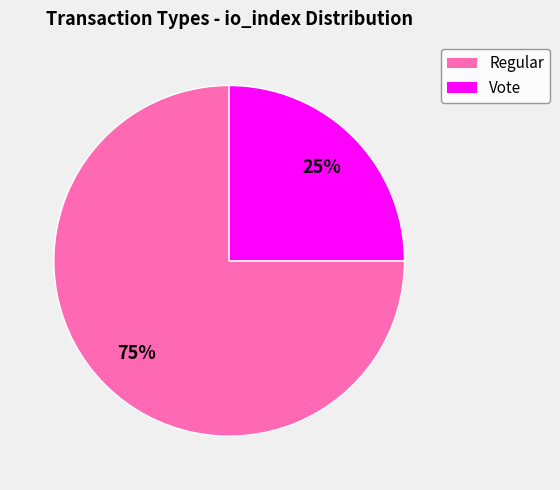

Rank the categories by value from highest to lowest.

Regular, Vote